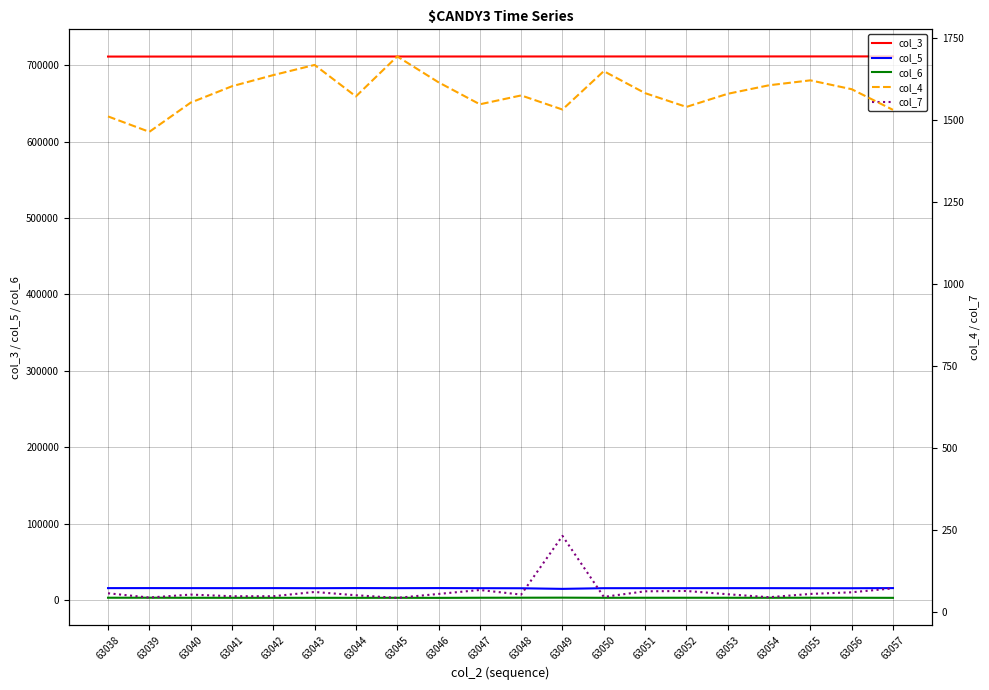

True or false: col_3 and col_7 intersect in this chart.

False